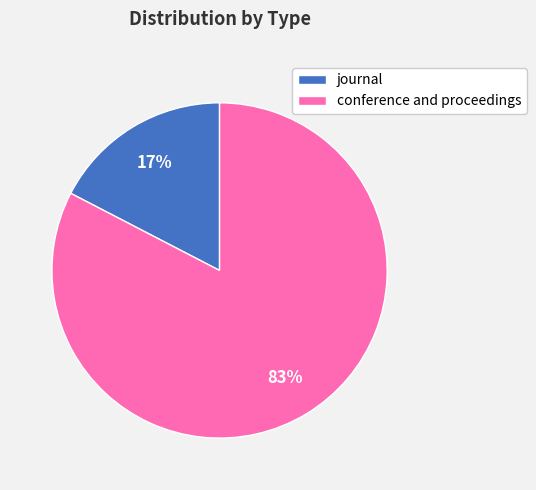

To the nearest percent, what is the average slice percentage?

50%